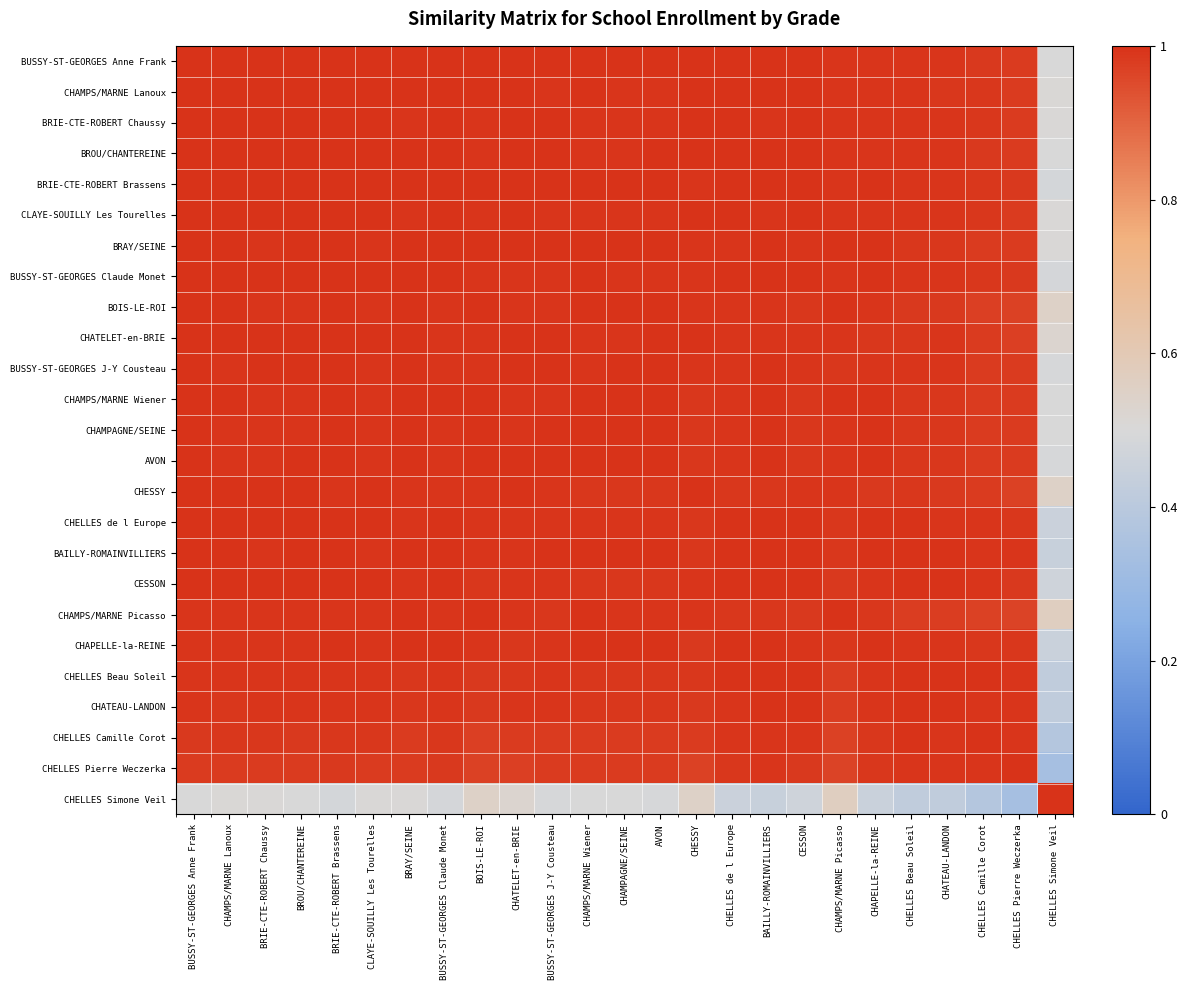

Reading left to right, list all the values displayed in this chart.

BUSSY-ST-GEORGES Anne Frank: BUSSY-ST-GEORGES Anne Frank=1.0	CHAMPS/MARNE Lanoux=1.0	BRIE-CTE-ROBERT Chaussy=1.0	BROU/CHANTEREINE=1.0	BRIE-CTE-ROBERT Brassens=1.0	CLAYE-SOUILLY Les Tourelles=1.0	BRAY/SEINE=1.0	BUSSY-ST-GEORGES Claude Monet=1.0	BOIS-LE-ROI=1.0	CHATELET-en-BRIE=1.0	BUSSY-ST-GEORGES J-Y Cousteau=1.0	CHAMPS/MARNE Wiener=1.0	CHAMPAGNE/SEINE=1.0	AVON=1.0	CHESSY=1.0	CHELLES de l Europe=1.0	BAILLY-ROMAINVILLIERS=1.0	CESSON=1.0	CHAMPS/MARNE Picasso=1.0	CHAPELLE-la-REINE=1.0	CHELLES Beau Soleil=1.0	CHATEAU-LANDON=1.0	CHELLES Camille Corot=1.0	CHELLES Pierre Weczerka=1.0	CHELLES Simone Veil=0.5
CHAMPS/MARNE Lanoux: BUSSY-ST-GEORGES Anne Frank=1.0	CHAMPS/MARNE Lanoux=1.0	BRIE-CTE-ROBERT Chaussy=1.0	BROU/CHANTEREINE=1.0	BRIE-CTE-ROBERT Brassens=1.0	CLAYE-SOUILLY Les Tourelles=1.0	BRAY/SEINE=1.0	BUSSY-ST-GEORGES Claude Monet=1.0	BOIS-LE-ROI=1.0	CHATELET-en-BRIE=1.0	BUSSY-ST-GEORGES J-Y Cousteau=1.0	CHAMPS/MARNE Wiener=1.0	CHAMPAGNE/SEINE=1.0	AVON=1.0	CHESSY=1.0	CHELLES de l Europe=1.0	BAILLY-ROMAINVILLIERS=1.0	CESSON=1.0	CHAMPS/MARNE Picasso=1.0	CHAPELLE-la-REINE=1.0	CHELLES Beau Soleil=1.0	CHATEAU-LANDON=1.0	CHELLES Camille Corot=1.0	CHELLES Pierre Weczerka=1.0	CHELLES Simone Veil=0.5
BRIE-CTE-ROBERT Chaussy: BUSSY-ST-GEORGES Anne Frank=1.0	CHAMPS/MARNE Lanoux=1.0	BRIE-CTE-ROBERT Chaussy=1.0	BROU/CHANTEREINE=1.0	BRIE-CTE-ROBERT Brassens=1.0	CLAYE-SOUILLY Les Tourelles=1.0	BRAY/SEINE=1.0	BUSSY-ST-GEORGES Claude Monet=1.0	BOIS-LE-ROI=1.0	CHATELET-en-BRIE=1.0	BUSSY-ST-GEORGES J-Y Cousteau=1.0	CHAMPS/MARNE Wiener=1.0	CHAMPAGNE/SEINE=1.0	AVON=1.0	CHESSY=1.0	CHELLES de l Europe=1.0	BAILLY-ROMAINVILLIERS=1.0	CESSON=1.0	CHAMPS/MARNE Picasso=1.0	CHAPELLE-la-REINE=1.0	CHELLES Beau Soleil=1.0	CHATEAU-LANDON=1.0	CHELLES Camille Corot=1.0	CHELLES Pierre Weczerka=1.0	CHELLES Simone Veil=0.5
BROU/CHANTEREINE: BUSSY-ST-GEORGES Anne Frank=1.0	CHAMPS/MARNE Lanoux=1.0	BRIE-CTE-ROBERT Chaussy=1.0	BROU/CHANTEREINE=1.0	BRIE-CTE-ROBERT Brassens=1.0	CLAYE-SOUILLY Les Tourelles=1.0	BRAY/SEINE=1.0	BUSSY-ST-GEORGES Claude Monet=1.0	BOIS-LE-ROI=1.0	CHATELET-en-BRIE=1.0	BUSSY-ST-GEORGES J-Y Cousteau=1.0	CHAMPS/MARNE Wiener=1.0	CHAMPAGNE/SEINE=1.0	AVON=1.0	CHESSY=1.0	CHELLES de l Europe=1.0	BAILLY-ROMAINVILLIERS=1.0	CESSON=1.0	CHAMPS/MARNE Picasso=1.0	CHAPELLE-la-REINE=1.0	CHELLES Beau Soleil=1.0	CHATEAU-LANDON=1.0	CHELLES Camille Corot=1.0	CHELLES Pierre Weczerka=1.0	CHELLES Simone Veil=0.5
BRIE-CTE-ROBERT Brassens: BUSSY-ST-GEORGES Anne Frank=1.0	CHAMPS/MARNE Lanoux=1.0	BRIE-CTE-ROBERT Chaussy=1.0	BROU/CHANTEREINE=1.0	BRIE-CTE-ROBERT Brassens=1.0	CLAYE-SOUILLY Les Tourelles=1.0	BRAY/SEINE=1.0	BUSSY-ST-GEORGES Claude Monet=1.0	BOIS-LE-ROI=1.0	CHATELET-en-BRIE=1.0	BUSSY-ST-GEORGES J-Y Cousteau=1.0	CHAMPS/MARNE Wiener=1.0	CHAMPAGNE/SEINE=1.0	AVON=1.0	CHESSY=1.0	CHELLES de l Europe=1.0	BAILLY-ROMAINVILLIERS=1.0	CESSON=1.0	CHAMPS/MARNE Picasso=1.0	CHAPELLE-la-REINE=1.0	CHELLES Beau Soleil=1.0	CHATEAU-LANDON=1.0	CHELLES Camille Corot=1.0	CHELLES Pierre Weczerka=1.0	CHELLES Simone Veil=0.5
CLAYE-SOUILLY Les Tourelles: BUSSY-ST-GEORGES Anne Frank=1.0	CHAMPS/MARNE Lanoux=1.0	BRIE-CTE-ROBERT Chaussy=1.0	BROU/CHANTEREINE=1.0	BRIE-CTE-ROBERT Brassens=1.0	CLAYE-SOUILLY Les Tourelles=1.0	BRAY/SEINE=1.0	BUSSY-ST-GEORGES Claude Monet=1.0	BOIS-LE-ROI=1.0	CHATELET-en-BRIE=1.0	BUSSY-ST-GEORGES J-Y Cousteau=1.0	CHAMPS/MARNE Wiener=1.0	CHAMPAGNE/SEINE=1.0	AVON=1.0	CHESSY=1.0	CHELLES de l Europe=1.0	BAILLY-ROMAINVILLIERS=1.0	CESSON=1.0	CHAMPS/MARNE Picasso=1.0	CHAPELLE-la-REINE=1.0	CHELLES Beau Soleil=1.0	CHATEAU-LANDON=1.0	CHELLES Camille Corot=1.0	CHELLES Pierre Weczerka=1.0	CHELLES Simone Veil=0.5
BRAY/SEINE: BUSSY-ST-GEORGES Anne Frank=1.0	CHAMPS/MARNE Lanoux=1.0	BRIE-CTE-ROBERT Chaussy=1.0	BROU/CHANTEREINE=1.0	BRIE-CTE-ROBERT Brassens=1.0	CLAYE-SOUILLY Les Tourelles=1.0	BRAY/SEINE=1.0	BUSSY-ST-GEORGES Claude Monet=1.0	BOIS-LE-ROI=1.0	CHATELET-en-BRIE=1.0	BUSSY-ST-GEORGES J-Y Cousteau=1.0	CHAMPS/MARNE Wiener=1.0	CHAMPAGNE/SEINE=1.0	AVON=1.0	CHESSY=1.0	CHELLES de l Europe=1.0	BAILLY-ROMAINVILLIERS=1.0	CESSON=1.0	CHAMPS/MARNE Picasso=1.0	CHAPELLE-la-REINE=1.0	CHELLES Beau Soleil=1.0	CHATEAU-LANDON=1.0	CHELLES Camille Corot=1.0	CHELLES Pierre Weczerka=1.0	CHELLES Simone Veil=0.5
BUSSY-ST-GEORGES Claude Monet: BUSSY-ST-GEORGES Anne Frank=1.0	CHAMPS/MARNE Lanoux=1.0	BRIE-CTE-ROBERT Chaussy=1.0	BROU/CHANTEREINE=1.0	BRIE-CTE-ROBERT Brassens=1.0	CLAYE-SOUILLY Les Tourelles=1.0	BRAY/SEINE=1.0	BUSSY-ST-GEORGES Claude Monet=1.0	BOIS-LE-ROI=1.0	CHATELET-en-BRIE=1.0	BUSSY-ST-GEORGES J-Y Cousteau=1.0	CHAMPS/MARNE Wiener=1.0	CHAMPAGNE/SEINE=1.0	AVON=1.0	CHESSY=1.0	CHELLES de l Europe=1.0	BAILLY-ROMAINVILLIERS=1.0	CESSON=1.0	CHAMPS/MARNE Picasso=1.0	CHAPELLE-la-REINE=1.0	CHELLES Beau Soleil=1.0	CHATEAU-LANDON=1.0	CHELLES Camille Corot=1.0	CHELLES Pierre Weczerka=1.0	CHELLES Simone Veil=0.5
BOIS-LE-ROI: BUSSY-ST-GEORGES Anne Frank=1.0	CHAMPS/MARNE Lanoux=1.0	BRIE-CTE-ROBERT Chaussy=1.0	BROU/CHANTEREINE=1.0	BRIE-CTE-ROBERT Brassens=1.0	CLAYE-SOUILLY Les Tourelles=1.0	BRAY/SEINE=1.0	BUSSY-ST-GEORGES Claude Monet=1.0	BOIS-LE-ROI=1.0	CHATELET-en-BRIE=1.0	BUSSY-ST-GEORGES J-Y Cousteau=1.0	CHAMPS/MARNE Wiener=1.0	CHAMPAGNE/SEINE=1.0	AVON=1.0	CHESSY=1.0	CHELLES de l Europe=1.0	BAILLY-ROMAINVILLIERS=1.0	CESSON=1.0	CHAMPS/MARNE Picasso=1.0	CHAPELLE-la-REINE=1.0	CHELLES Beau Soleil=1.0	CHATEAU-LANDON=1.0	CHELLES Camille Corot=1.0	CHELLES Pierre Weczerka=1.0	CHELLES Simone Veil=0.6
CHATELET-en-BRIE: BUSSY-ST-GEORGES Anne Frank=1.0	CHAMPS/MARNE Lanoux=1.0	BRIE-CTE-ROBERT Chaussy=1.0	BROU/CHANTEREINE=1.0	BRIE-CTE-ROBERT Brassens=1.0	CLAYE-SOUILLY Les Tourelles=1.0	BRAY/SEINE=1.0	BUSSY-ST-GEORGES Claude Monet=1.0	BOIS-LE-ROI=1.0	CHATELET-en-BRIE=1.0	BUSSY-ST-GEORGES J-Y Cousteau=1.0	CHAMPS/MARNE Wiener=1.0	CHAMPAGNE/SEINE=1.0	AVON=1.0	CHESSY=1.0	CHELLES de l Europe=1.0	BAILLY-ROMAINVILLIERS=1.0	CESSON=1.0	CHAMPS/MARNE Picasso=1.0	CHAPELLE-la-REINE=1.0	CHELLES Beau Soleil=1.0	CHATEAU-LANDON=1.0	CHELLES Camille Corot=1.0	CHELLES Pierre Weczerka=1.0	CHELLES Simone Veil=0.5
BUSSY-ST-GEORGES J-Y Cousteau: BUSSY-ST-GEORGES Anne Frank=1.0	CHAMPS/MARNE Lanoux=1.0	BRIE-CTE-ROBERT Chaussy=1.0	BROU/CHANTEREINE=1.0	BRIE-CTE-ROBERT Brassens=1.0	CLAYE-SOUILLY Les Tourelles=1.0	BRAY/SEINE=1.0	BUSSY-ST-GEORGES Claude Monet=1.0	BOIS-LE-ROI=1.0	CHATELET-en-BRIE=1.0	BUSSY-ST-GEORGES J-Y Cousteau=1.0	CHAMPS/MARNE Wiener=1.0	CHAMPAGNE/SEINE=1.0	AVON=1.0	CHESSY=1.0	CHELLES de l Europe=1.0	BAILLY-ROMAINVILLIERS=1.0	CESSON=1.0	CHAMPS/MARNE Picasso=1.0	CHAPELLE-la-REINE=1.0	CHELLES Beau Soleil=1.0	CHATEAU-LANDON=1.0	CHELLES Camille Corot=1.0	CHELLES Pierre Weczerka=1.0	CHELLES Simone Veil=0.5
CHAMPS/MARNE Wiener: BUSSY-ST-GEORGES Anne Frank=1.0	CHAMPS/MARNE Lanoux=1.0	BRIE-CTE-ROBERT Chaussy=1.0	BROU/CHANTEREINE=1.0	BRIE-CTE-ROBERT Brassens=1.0	CLAYE-SOUILLY Les Tourelles=1.0	BRAY/SEINE=1.0	BUSSY-ST-GEORGES Claude Monet=1.0	BOIS-LE-ROI=1.0	CHATELET-en-BRIE=1.0	BUSSY-ST-GEORGES J-Y Cousteau=1.0	CHAMPS/MARNE Wiener=1.0	CHAMPAGNE/SEINE=1.0	AVON=1.0	CHESSY=1.0	CHELLES de l Europe=1.0	BAILLY-ROMAINVILLIERS=1.0	CESSON=1.0	CHAMPS/MARNE Picasso=1.0	CHAPELLE-la-REINE=1.0	CHELLES Beau Soleil=1.0	CHATEAU-LANDON=1.0	CHELLES Camille Corot=1.0	CHELLES Pierre Weczerka=1.0	CHELLES Simone Veil=0.5
CHAMPAGNE/SEINE: BUSSY-ST-GEORGES Anne Frank=1.0	CHAMPS/MARNE Lanoux=1.0	BRIE-CTE-ROBERT Chaussy=1.0	BROU/CHANTEREINE=1.0	BRIE-CTE-ROBERT Brassens=1.0	CLAYE-SOUILLY Les Tourelles=1.0	BRAY/SEINE=1.0	BUSSY-ST-GEORGES Claude Monet=1.0	BOIS-LE-ROI=1.0	CHATELET-en-BRIE=1.0	BUSSY-ST-GEORGES J-Y Cousteau=1.0	CHAMPS/MARNE Wiener=1.0	CHAMPAGNE/SEINE=1.0	AVON=1.0	CHESSY=1.0	CHELLES de l Europe=1.0	BAILLY-ROMAINVILLIERS=1.0	CESSON=1.0	CHAMPS/MARNE Picasso=1.0	CHAPELLE-la-REINE=1.0	CHELLES Beau Soleil=1.0	CHATEAU-LANDON=1.0	CHELLES Camille Corot=1.0	CHELLES Pierre Weczerka=1.0	CHELLES Simone Veil=0.5
AVON: BUSSY-ST-GEORGES Anne Frank=1.0	CHAMPS/MARNE Lanoux=1.0	BRIE-CTE-ROBERT Chaussy=1.0	BROU/CHANTEREINE=1.0	BRIE-CTE-ROBERT Brassens=1.0	CLAYE-SOUILLY Les Tourelles=1.0	BRAY/SEINE=1.0	BUSSY-ST-GEORGES Claude Monet=1.0	BOIS-LE-ROI=1.0	CHATELET-en-BRIE=1.0	BUSSY-ST-GEORGES J-Y Cousteau=1.0	CHAMPS/MARNE Wiener=1.0	CHAMPAGNE/SEINE=1.0	AVON=1.0	CHESSY=1.0	CHELLES de l Europe=1.0	BAILLY-ROMAINVILLIERS=1.0	CESSON=1.0	CHAMPS/MARNE Picasso=1.0	CHAPELLE-la-REINE=1.0	CHELLES Beau Soleil=1.0	CHATEAU-LANDON=1.0	CHELLES Camille Corot=1.0	CHELLES Pierre Weczerka=1.0	CHELLES Simone Veil=0.5
CHESSY: BUSSY-ST-GEORGES Anne Frank=1.0	CHAMPS/MARNE Lanoux=1.0	BRIE-CTE-ROBERT Chaussy=1.0	BROU/CHANTEREINE=1.0	BRIE-CTE-ROBERT Brassens=1.0	CLAYE-SOUILLY Les Tourelles=1.0	BRAY/SEINE=1.0	BUSSY-ST-GEORGES Claude Monet=1.0	BOIS-LE-ROI=1.0	CHATELET-en-BRIE=1.0	BUSSY-ST-GEORGES J-Y Cousteau=1.0	CHAMPS/MARNE Wiener=1.0	CHAMPAGNE/SEINE=1.0	AVON=1.0	CHESSY=1.0	CHELLES de l Europe=1.0	BAILLY-ROMAINVILLIERS=1.0	CESSON=1.0	CHAMPS/MARNE Picasso=1.0	CHAPELLE-la-REINE=1.0	CHELLES Beau Soleil=1.0	CHATEAU-LANDON=1.0	CHELLES Camille Corot=1.0	CHELLES Pierre Weczerka=1.0	CHELLES Simone Veil=0.5
CHELLES de l Europe: BUSSY-ST-GEORGES Anne Frank=1.0	CHAMPS/MARNE Lanoux=1.0	BRIE-CTE-ROBERT Chaussy=1.0	BROU/CHANTEREINE=1.0	BRIE-CTE-ROBERT Brassens=1.0	CLAYE-SOUILLY Les Tourelles=1.0	BRAY/SEINE=1.0	BUSSY-ST-GEORGES Claude Monet=1.0	BOIS-LE-ROI=1.0	CHATELET-en-BRIE=1.0	BUSSY-ST-GEORGES J-Y Cousteau=1.0	CHAMPS/MARNE Wiener=1.0	CHAMPAGNE/SEINE=1.0	AVON=1.0	CHESSY=1.0	CHELLES de l Europe=1.0	BAILLY-ROMAINVILLIERS=1.0	CESSON=1.0	CHAMPS/MARNE Picasso=1.0	CHAPELLE-la-REINE=1.0	CHELLES Beau Soleil=1.0	CHATEAU-LANDON=1.0	CHELLES Camille Corot=1.0	CHELLES Pierre Weczerka=1.0	CHELLES Simone Veil=0.5
BAILLY-ROMAINVILLIERS: BUSSY-ST-GEORGES Anne Frank=1.0	CHAMPS/MARNE Lanoux=1.0	BRIE-CTE-ROBERT Chaussy=1.0	BROU/CHANTEREINE=1.0	BRIE-CTE-ROBERT Brassens=1.0	CLAYE-SOUILLY Les Tourelles=1.0	BRAY/SEINE=1.0	BUSSY-ST-GEORGES Claude Monet=1.0	BOIS-LE-ROI=1.0	CHATELET-en-BRIE=1.0	BUSSY-ST-GEORGES J-Y Cousteau=1.0	CHAMPS/MARNE Wiener=1.0	CHAMPAGNE/SEINE=1.0	AVON=1.0	CHESSY=1.0	CHELLES de l Europe=1.0	BAILLY-ROMAINVILLIERS=1.0	CESSON=1.0	CHAMPS/MARNE Picasso=1.0	CHAPELLE-la-REINE=1.0	CHELLES Beau Soleil=1.0	CHATEAU-LANDON=1.0	CHELLES Camille Corot=1.0	CHELLES Pierre Weczerka=1.0	CHELLES Simone Veil=0.4
CESSON: BUSSY-ST-GEORGES Anne Frank=1.0	CHAMPS/MARNE Lanoux=1.0	BRIE-CTE-ROBERT Chaussy=1.0	BROU/CHANTEREINE=1.0	BRIE-CTE-ROBERT Brassens=1.0	CLAYE-SOUILLY Les Tourelles=1.0	BRAY/SEINE=1.0	BUSSY-ST-GEORGES Claude Monet=1.0	BOIS-LE-ROI=1.0	CHATELET-en-BRIE=1.0	BUSSY-ST-GEORGES J-Y Cousteau=1.0	CHAMPS/MARNE Wiener=1.0	CHAMPAGNE/SEINE=1.0	AVON=1.0	CHESSY=1.0	CHELLES de l Europe=1.0	BAILLY-ROMAINVILLIERS=1.0	CESSON=1.0	CHAMPS/MARNE Picasso=1.0	CHAPELLE-la-REINE=1.0	CHELLES Beau Soleil=1.0	CHATEAU-LANDON=1.0	CHELLES Camille Corot=1.0	CHELLES Pierre Weczerka=1.0	CHELLES Simone Veil=0.5
CHAMPS/MARNE Picasso: BUSSY-ST-GEORGES Anne Frank=1.0	CHAMPS/MARNE Lanoux=1.0	BRIE-CTE-ROBERT Chaussy=1.0	BROU/CHANTEREINE=1.0	BRIE-CTE-ROBERT Brassens=1.0	CLAYE-SOUILLY Les Tourelles=1.0	BRAY/SEINE=1.0	BUSSY-ST-GEORGES Claude Monet=1.0	BOIS-LE-ROI=1.0	CHATELET-en-BRIE=1.0	BUSSY-ST-GEORGES J-Y Cousteau=1.0	CHAMPS/MARNE Wiener=1.0	CHAMPAGNE/SEINE=1.0	AVON=1.0	CHESSY=1.0	CHELLES de l Europe=1.0	BAILLY-ROMAINVILLIERS=1.0	CESSON=1.0	CHAMPS/MARNE Picasso=1.0	CHAPELLE-la-REINE=1.0	CHELLES Beau Soleil=1.0	CHATEAU-LANDON=1.0	CHELLES Camille Corot=1.0	CHELLES Pierre Weczerka=1.0	CHELLES Simone Veil=0.6
CHAPELLE-la-REINE: BUSSY-ST-GEORGES Anne Frank=1.0	CHAMPS/MARNE Lanoux=1.0	BRIE-CTE-ROBERT Chaussy=1.0	BROU/CHANTEREINE=1.0	BRIE-CTE-ROBERT Brassens=1.0	CLAYE-SOUILLY Les Tourelles=1.0	BRAY/SEINE=1.0	BUSSY-ST-GEORGES Claude Monet=1.0	BOIS-LE-ROI=1.0	CHATELET-en-BRIE=1.0	BUSSY-ST-GEORGES J-Y Cousteau=1.0	CHAMPS/MARNE Wiener=1.0	CHAMPAGNE/SEINE=1.0	AVON=1.0	CHESSY=1.0	CHELLES de l Europe=1.0	BAILLY-ROMAINVILLIERS=1.0	CESSON=1.0	CHAMPS/MARNE Picasso=1.0	CHAPELLE-la-REINE=1.0	CHELLES Beau Soleil=1.0	CHATEAU-LANDON=1.0	CHELLES Camille Corot=1.0	CHELLES Pierre Weczerka=1.0	CHELLES Simone Veil=0.5
CHELLES Beau Soleil: BUSSY-ST-GEORGES Anne Frank=1.0	CHAMPS/MARNE Lanoux=1.0	BRIE-CTE-ROBERT Chaussy=1.0	BROU/CHANTEREINE=1.0	BRIE-CTE-ROBERT Brassens=1.0	CLAYE-SOUILLY Les Tourelles=1.0	BRAY/SEINE=1.0	BUSSY-ST-GEORGES Claude Monet=1.0	BOIS-LE-ROI=1.0	CHATELET-en-BRIE=1.0	BUSSY-ST-GEORGES J-Y Cousteau=1.0	CHAMPS/MARNE Wiener=1.0	CHAMPAGNE/SEINE=1.0	AVON=1.0	CHESSY=1.0	CHELLES de l Europe=1.0	BAILLY-ROMAINVILLIERS=1.0	CESSON=1.0	CHAMPS/MARNE Picasso=1.0	CHAPELLE-la-REINE=1.0	CHELLES Beau Soleil=1.0	CHATEAU-LANDON=1.0	CHELLES Camille Corot=1.0	CHELLES Pierre Weczerka=1.0	CHELLES Simone Veil=0.4
CHATEAU-LANDON: BUSSY-ST-GEORGES Anne Frank=1.0	CHAMPS/MARNE Lanoux=1.0	BRIE-CTE-ROBERT Chaussy=1.0	BROU/CHANTEREINE=1.0	BRIE-CTE-ROBERT Brassens=1.0	CLAYE-SOUILLY Les Tourelles=1.0	BRAY/SEINE=1.0	BUSSY-ST-GEORGES Claude Monet=1.0	BOIS-LE-ROI=1.0	CHATELET-en-BRIE=1.0	BUSSY-ST-GEORGES J-Y Cousteau=1.0	CHAMPS/MARNE Wiener=1.0	CHAMPAGNE/SEINE=1.0	AVON=1.0	CHESSY=1.0	CHELLES de l Europe=1.0	BAILLY-ROMAINVILLIERS=1.0	CESSON=1.0	CHAMPS/MARNE Picasso=1.0	CHAPELLE-la-REINE=1.0	CHELLES Beau Soleil=1.0	CHATEAU-LANDON=1.0	CHELLES Camille Corot=1.0	CHELLES Pierre Weczerka=1.0	CHELLES Simone Veil=0.4
CHELLES Camille Corot: BUSSY-ST-GEORGES Anne Frank=1.0	CHAMPS/MARNE Lanoux=1.0	BRIE-CTE-ROBERT Chaussy=1.0	BROU/CHANTEREINE=1.0	BRIE-CTE-ROBERT Brassens=1.0	CLAYE-SOUILLY Les Tourelles=1.0	BRAY/SEINE=1.0	BUSSY-ST-GEORGES Claude Monet=1.0	BOIS-LE-ROI=1.0	CHATELET-en-BRIE=1.0	BUSSY-ST-GEORGES J-Y Cousteau=1.0	CHAMPS/MARNE Wiener=1.0	CHAMPAGNE/SEINE=1.0	AVON=1.0	CHESSY=1.0	CHELLES de l Europe=1.0	BAILLY-ROMAINVILLIERS=1.0	CESSON=1.0	CHAMPS/MARNE Picasso=1.0	CHAPELLE-la-REINE=1.0	CHELLES Beau Soleil=1.0	CHATEAU-LANDON=1.0	CHELLES Camille Corot=1.0	CHELLES Pierre Weczerka=1.0	CHELLES Simone Veil=0.4
CHELLES Pierre Weczerka: BUSSY-ST-GEORGES Anne Frank=1.0	CHAMPS/MARNE Lanoux=1.0	BRIE-CTE-ROBERT Chaussy=1.0	BROU/CHANTEREINE=1.0	BRIE-CTE-ROBERT Brassens=1.0	CLAYE-SOUILLY Les Tourelles=1.0	BRAY/SEINE=1.0	BUSSY-ST-GEORGES Claude Monet=1.0	BOIS-LE-ROI=1.0	CHATELET-en-BRIE=1.0	BUSSY-ST-GEORGES J-Y Cousteau=1.0	CHAMPS/MARNE Wiener=1.0	CHAMPAGNE/SEINE=1.0	AVON=1.0	CHESSY=1.0	CHELLES de l Europe=1.0	BAILLY-ROMAINVILLIERS=1.0	CESSON=1.0	CHAMPS/MARNE Picasso=1.0	CHAPELLE-la-REINE=1.0	CHELLES Beau Soleil=1.0	CHATEAU-LANDON=1.0	CHELLES Camille Corot=1.0	CHELLES Pierre Weczerka=1.0	CHELLES Simone Veil=0.3
CHELLES Simone Veil: BUSSY-ST-GEORGES Anne Frank=0.5	CHAMPS/MARNE Lanoux=0.5	BRIE-CTE-ROBERT Chaussy=0.5	BROU/CHANTEREINE=0.5	BRIE-CTE-ROBERT Brassens=0.5	CLAYE-SOUILLY Les Tourelles=0.5	BRAY/SEINE=0.5	BUSSY-ST-GEORGES Claude Monet=0.5	BOIS-LE-ROI=0.6	CHATELET-en-BRIE=0.5	BUSSY-ST-GEORGES J-Y Cousteau=0.5	CHAMPS/MARNE Wiener=0.5	CHAMPAGNE/SEINE=0.5	AVON=0.5	CHESSY=0.5	CHELLES de l Europe=0.5	BAILLY-ROMAINVILLIERS=0.4	CESSON=0.5	CHAMPS/MARNE Picasso=0.6	CHAPELLE-la-REINE=0.5	CHELLES Beau Soleil=0.4	CHATEAU-LANDON=0.4	CHELLES Camille Corot=0.4	CHELLES Pierre Weczerka=0.3	CHELLES Simone Veil=1.0